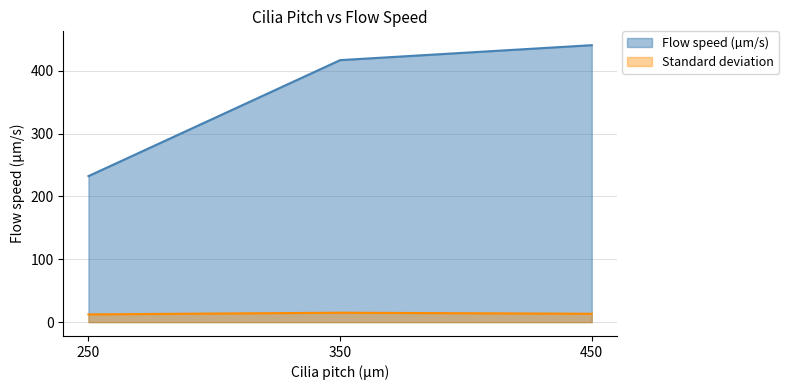

At which label does Flow speed (µm/s) first exceed 417?

450